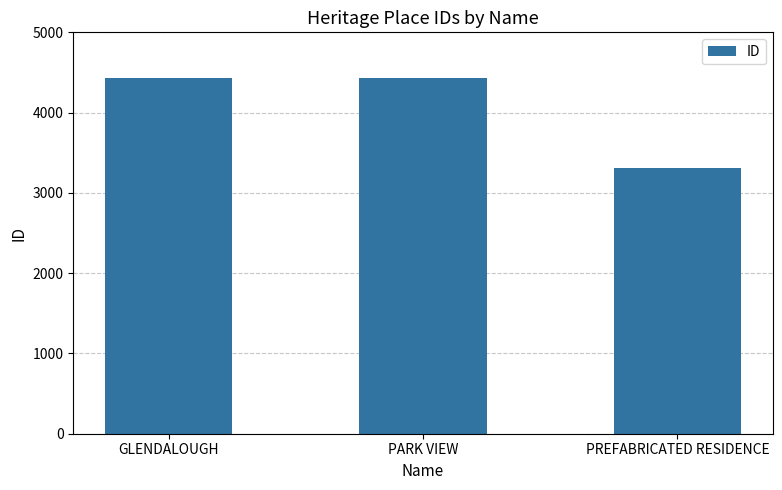

What is the maximum value shown in the chart?

4433